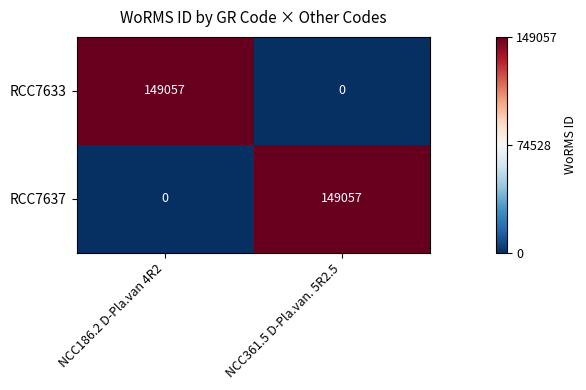

Rank the series at NCC361.5 D-Pla.van. 5R2.5 from highest to lowest value.

RCC7637, RCC7633